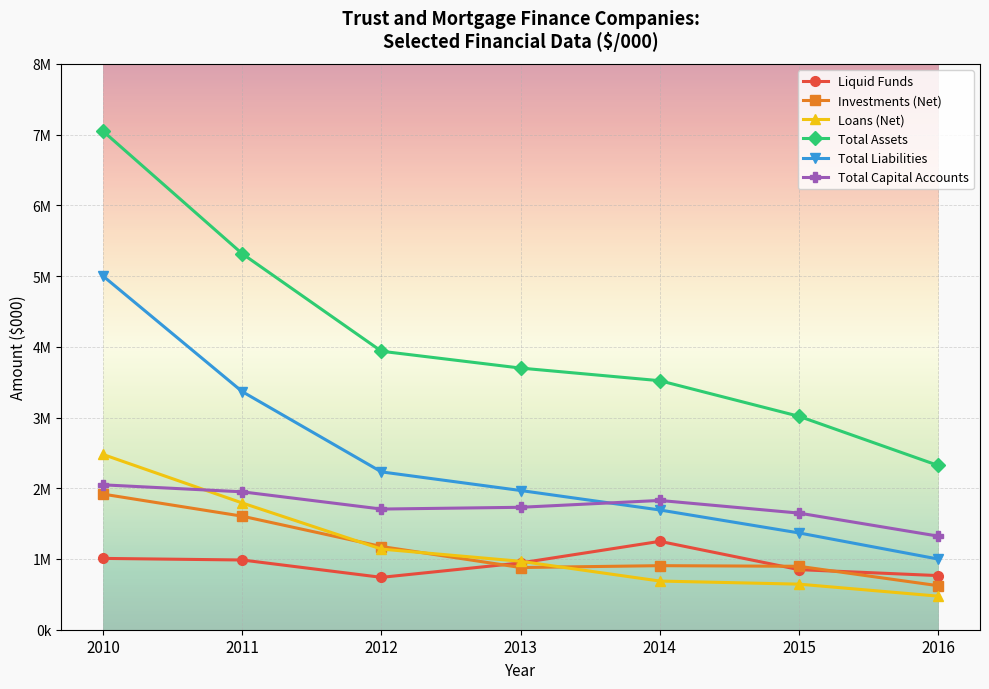

Reading left to right, list all the values displayed in this chart.

Liquid Funds: 2010=1008313	2011=985838	2012=740428	2013=944113	2014=1249438	2015=849499	2016=765257
Investments (Net): 2010=1917279	2011=1605100	2012=1176321	2013=879291	2014=905517	2015=896866	2016=622156
Loans (Net): 2010=2477493	2011=1791775	2012=1140011	2013=967342	2014=688012	2015=644347	2016=474592
Total Assets: 2010=7048887	2011=5315804	2012=3937215	2013=3698986	2014=3520539	2015=3017031	2016=2321793
Total Liabilities: 2010=5000436	2011=3366161	2012=2231305	2013=1968121	2014=1692832	2015=1368298	2016=998845
Total Capital Accounts: 2010=2048450	2011=1949643	2012=1705911	2013=1730864	2014=1827707	2015=1648733	2016=1322947